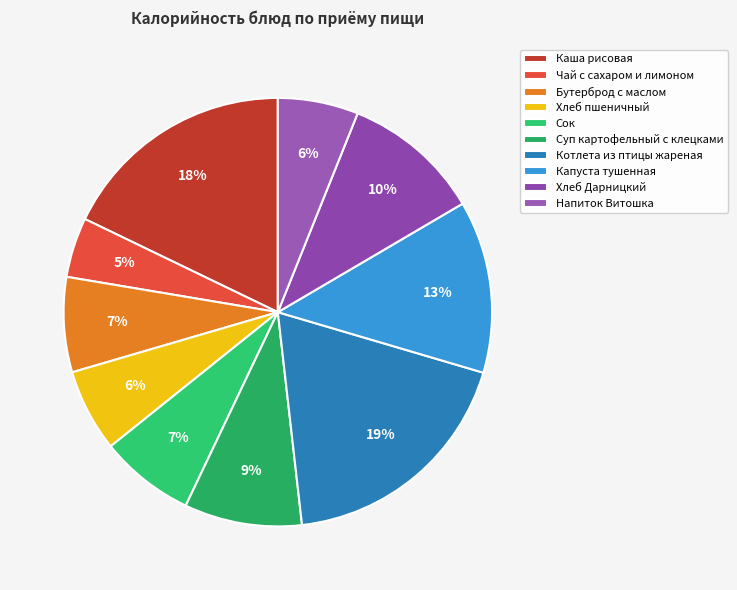

To the nearest percent, what is the average slice percentage?

10%